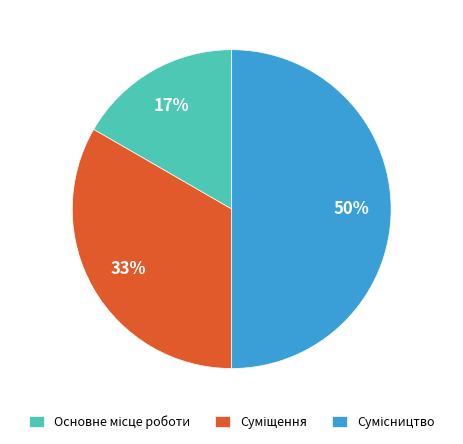

To the nearest percent, what is the difference between the largest and smallest slice percentages?

33%